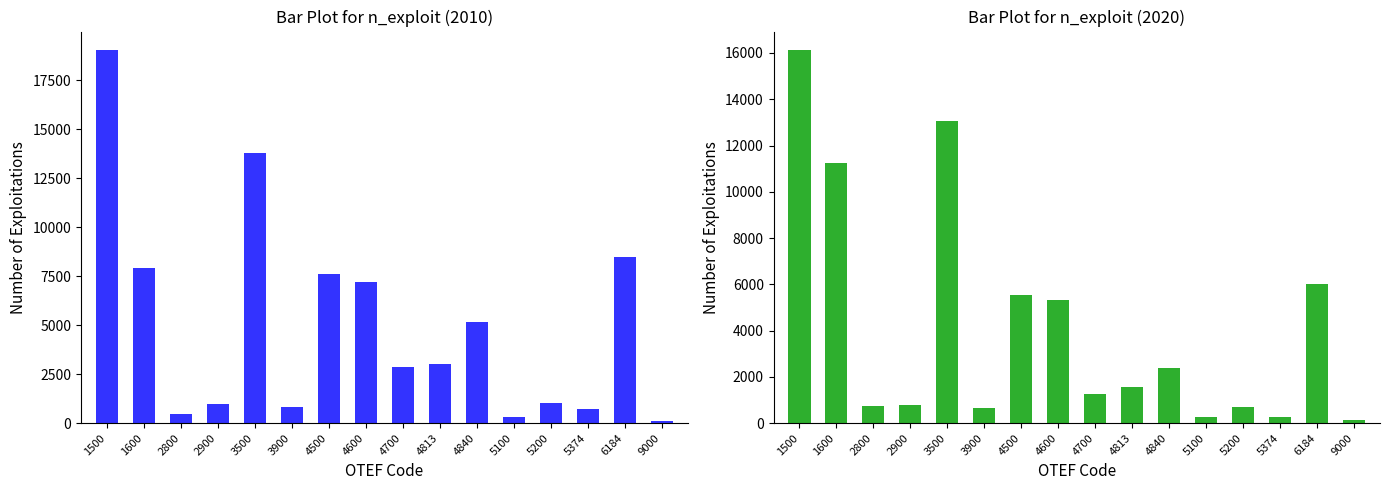

Reading left to right, transcribe all the data shown in this chart.

n_exploit_2010: 1500=19043	1600=7939	2800=473	2900=976	3500=13786	3900=809	4500=7596	4600=7209	4700=2855	4813=3040	4840=5187	5100=335	5200=1010	5374=700	6184=8480	9000=129
n_exploit_2020: 1500=16121	1600=11238	2800=728	2900=768	3500=13059	3900=674	4500=5523	4600=5315	4700=1262	4813=1583	4840=2390	5100=277	5200=700	5374=256	6184=6032	9000=132